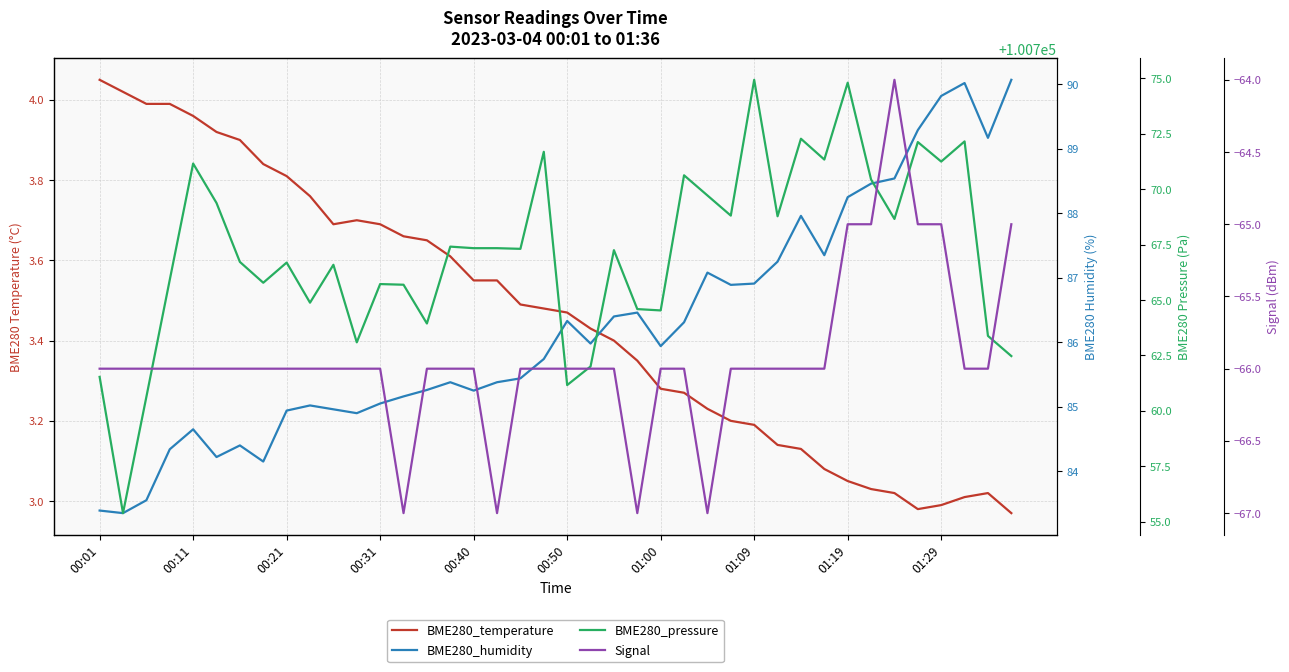

What is the label of the 1st point from the left?

00:01